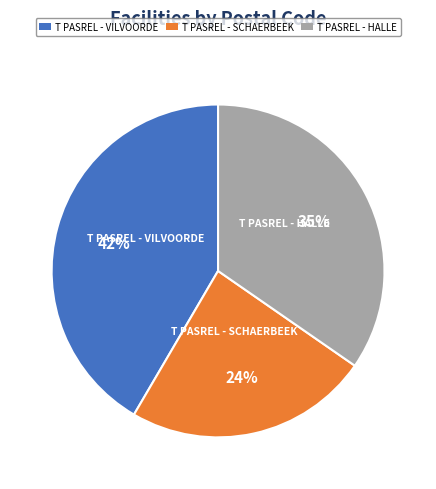

Is it true that T PASREL - VILVOORDE is 51% of the pie?

False